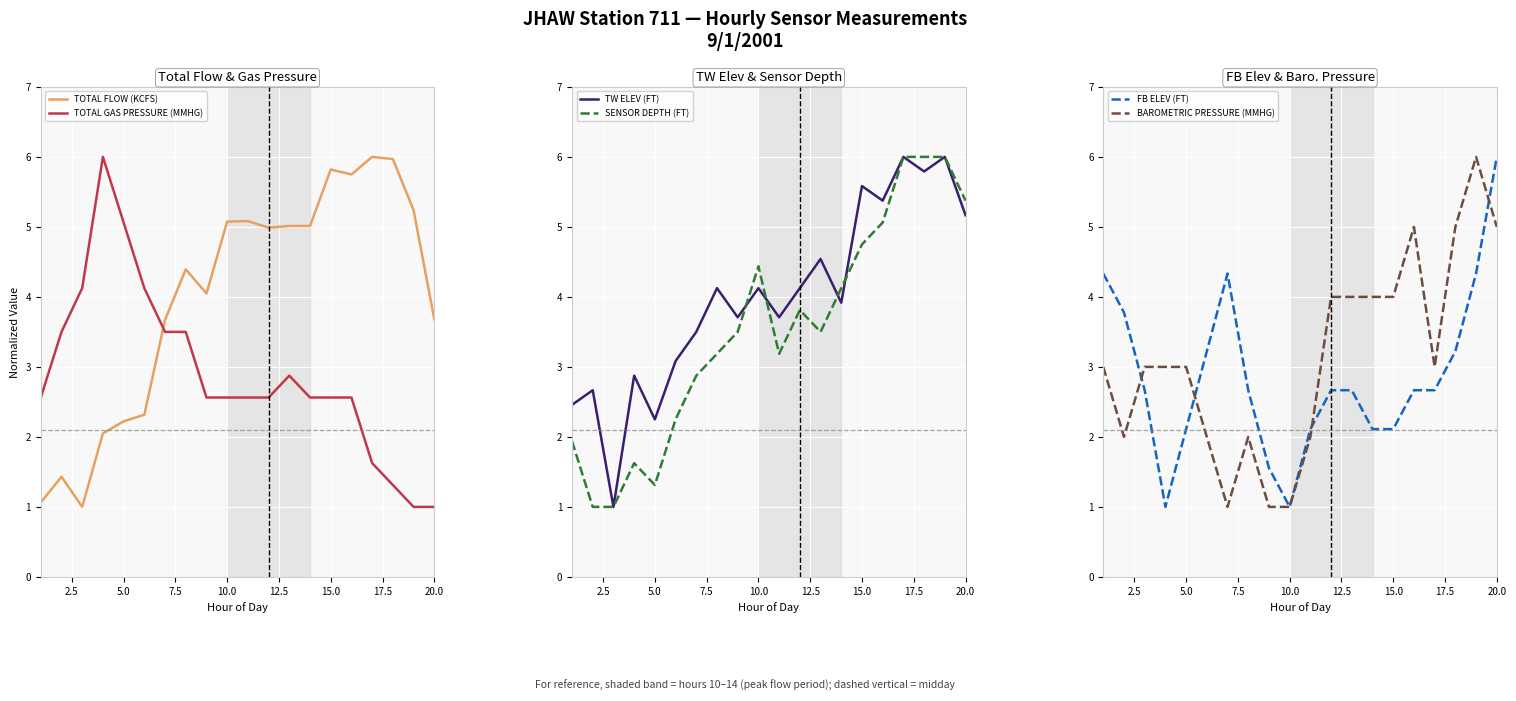

At how many categories does at least one series exceed 4?

19